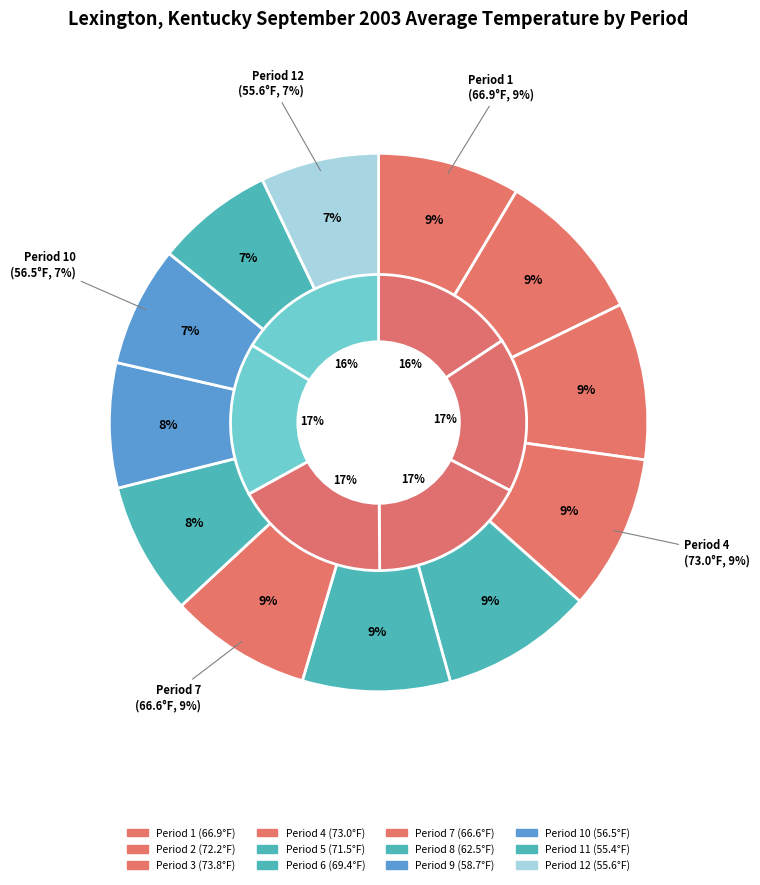

Which has a higher value, Period 7 or Period 12?

Period 7